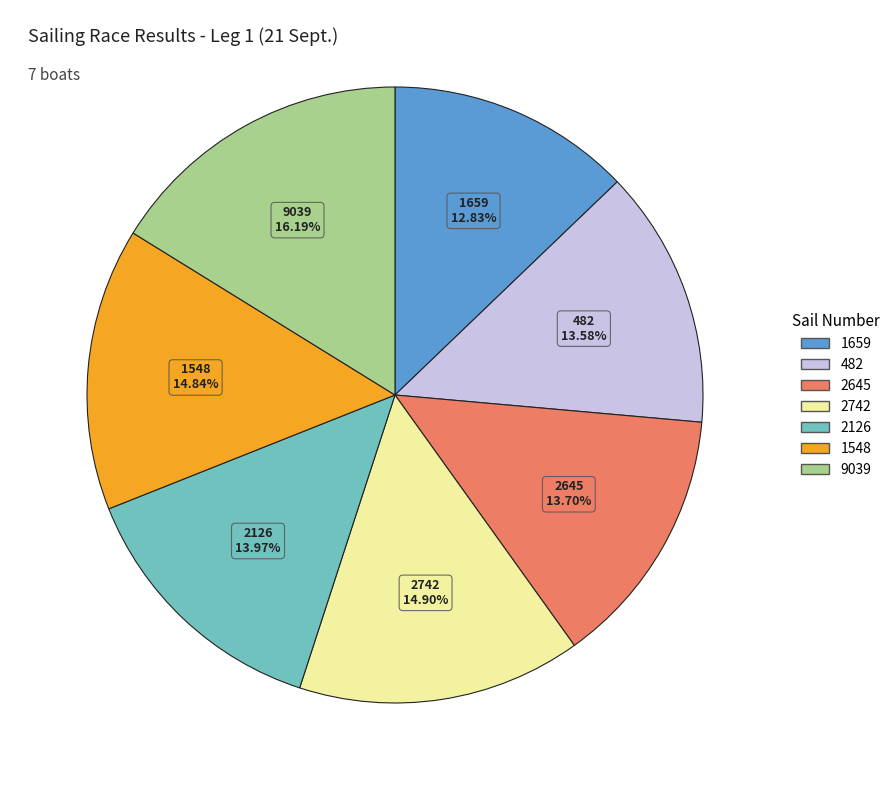

Count the number of slices in the pie.

7